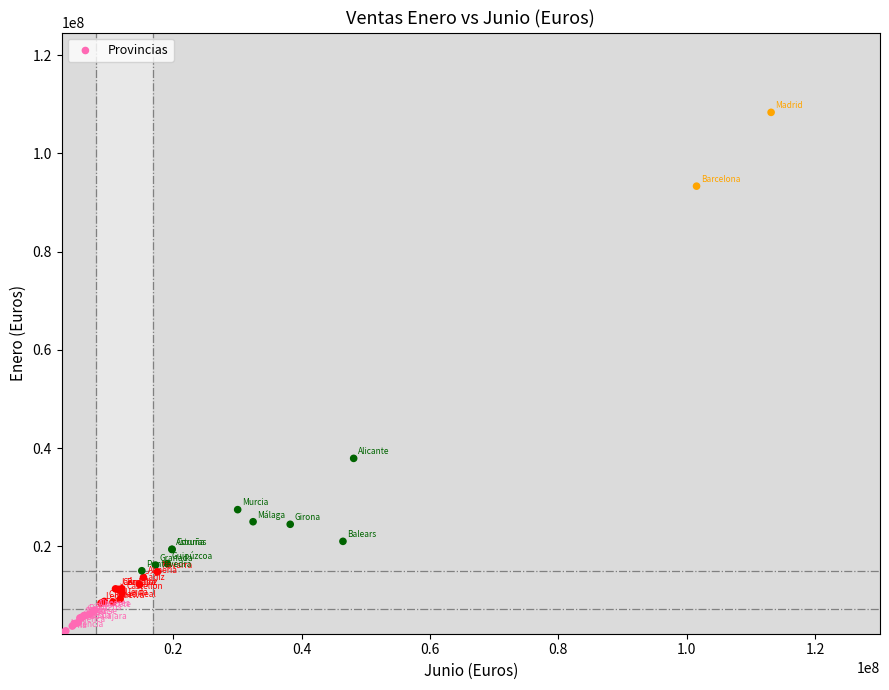

What Y value in the scatter plot is closest to 55475512?

37904309